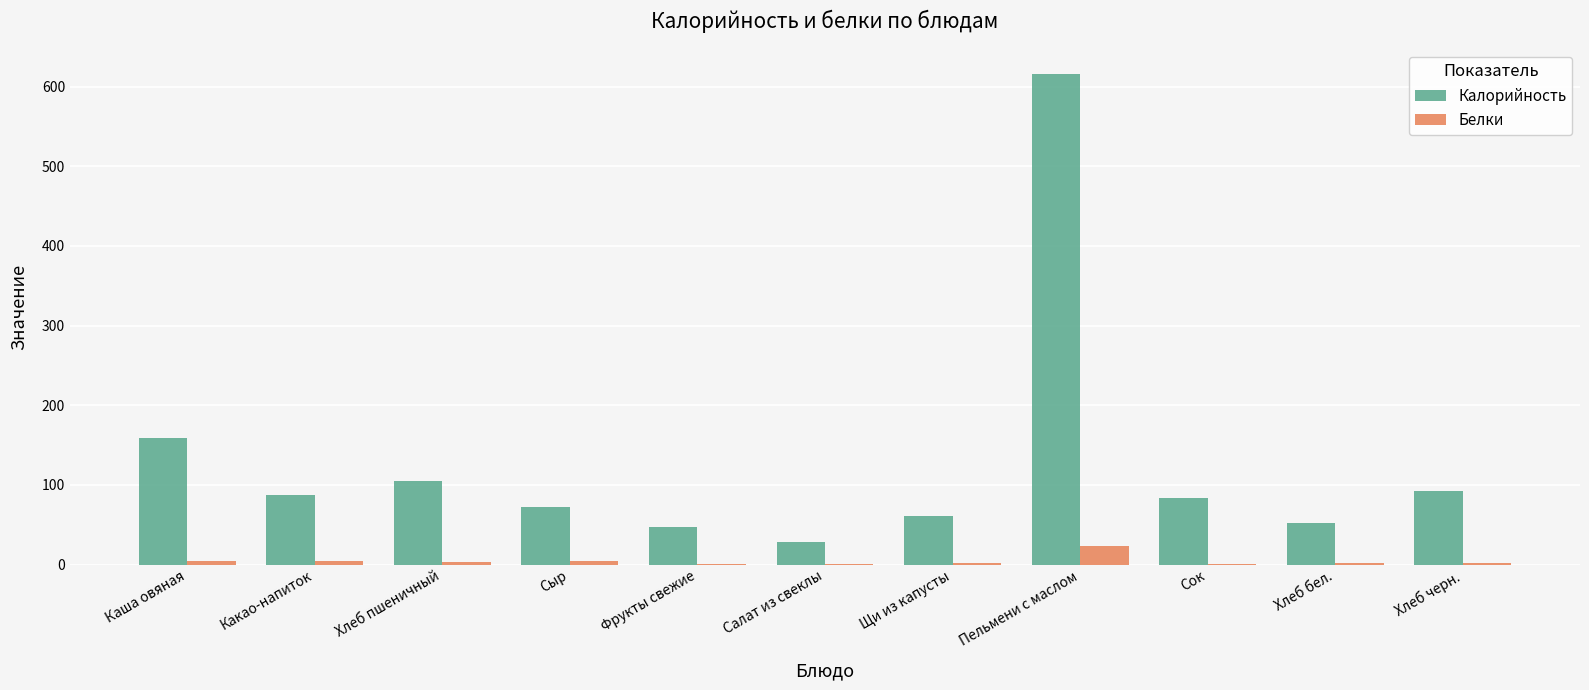

At which label does Калорийность reach its peak?

Пельмени с маслом